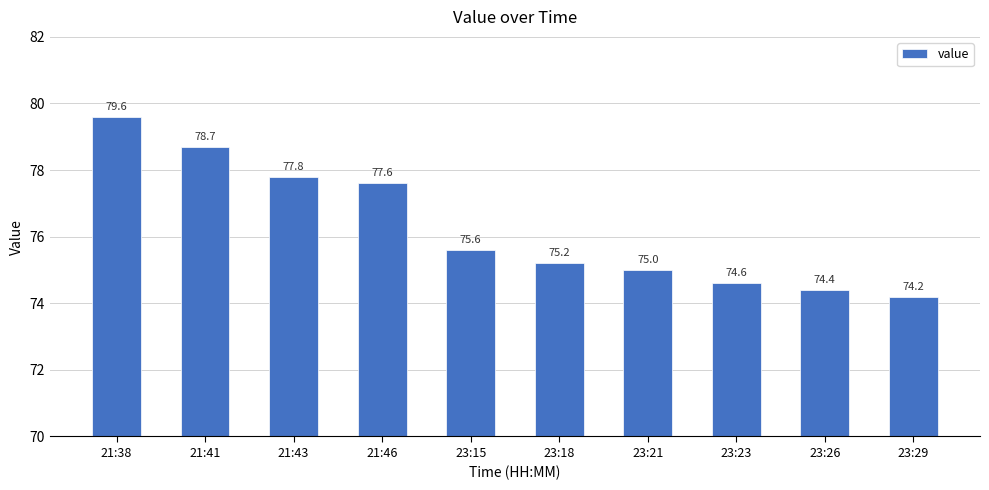

Where is the data nearest to the value 76?

23:15